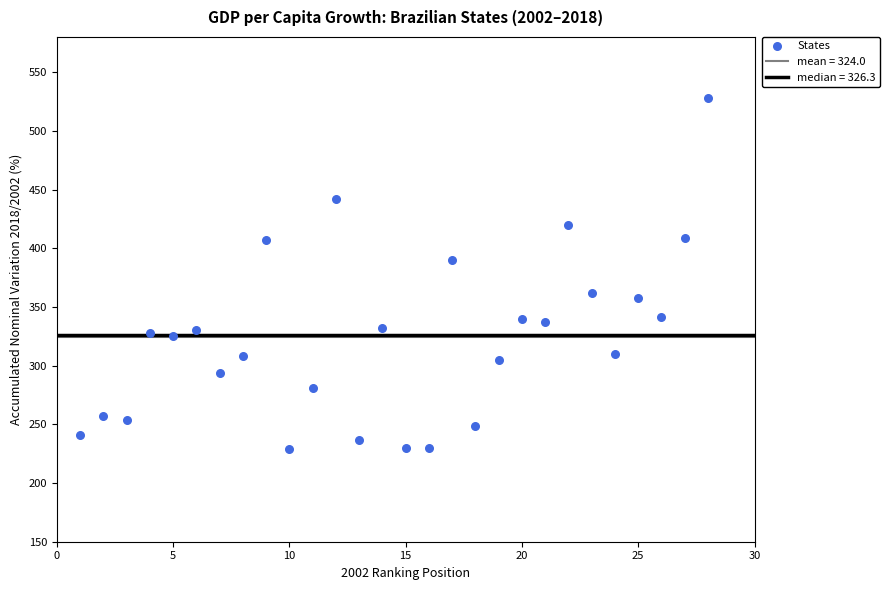

What is the range of X values (max minus min)?

27.0